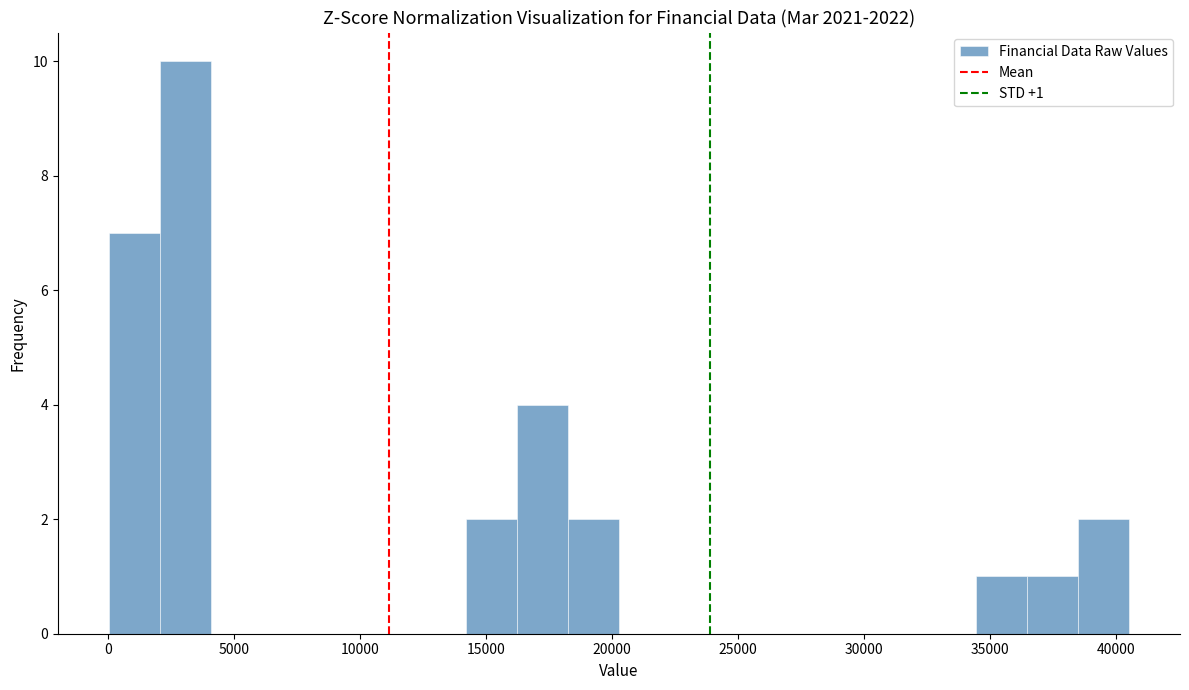

Over which range of the x-axis is the bar tallest?

2000 to 4000